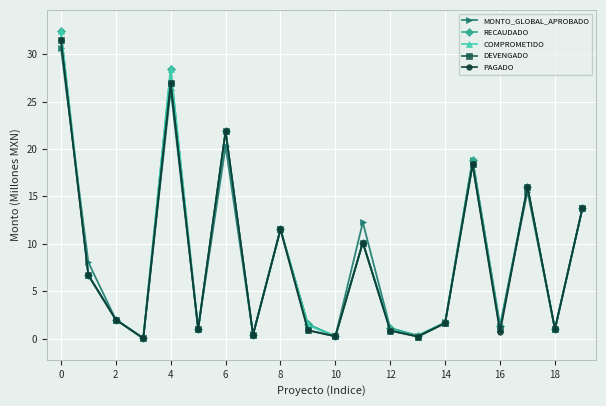

What is the difference between the second highest and minimum values in the RECAUDADO series?

28.4